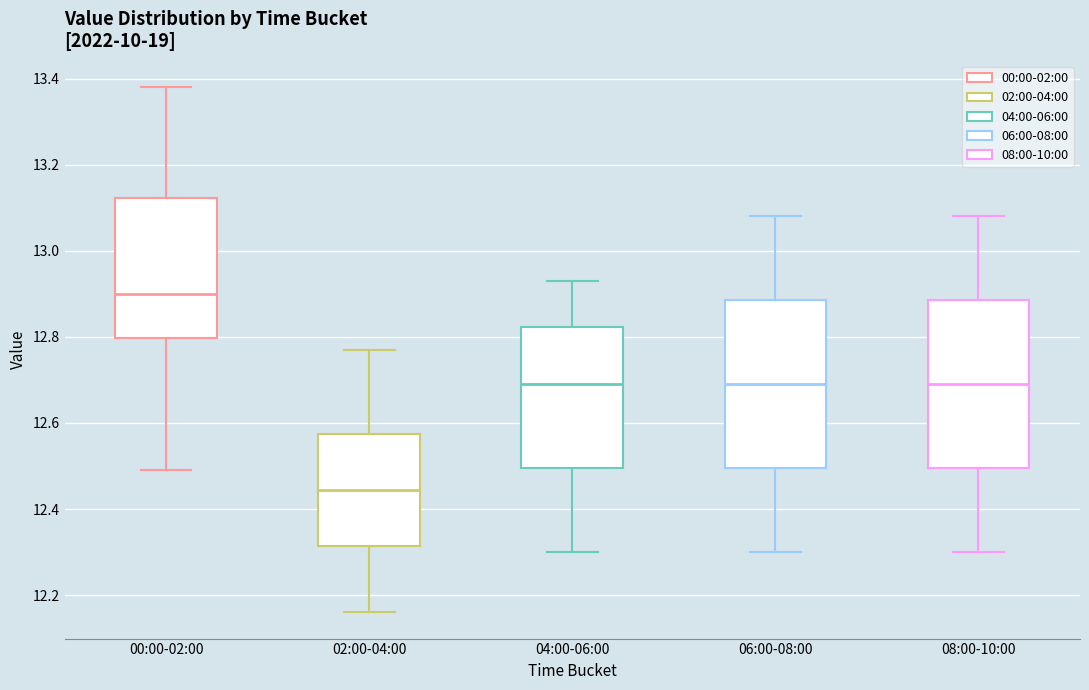

Where does the lower whisker of the box for 02:00-04:00 end on the y-axis? The values are not printed on the chart, so give them approximately, as read against the axis.

12.16